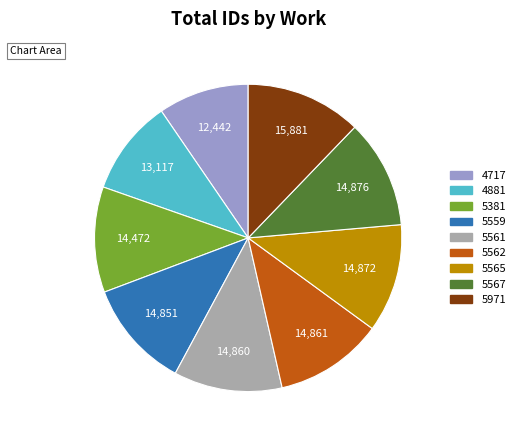

Is there any slice that represents more than half of the pie?

No